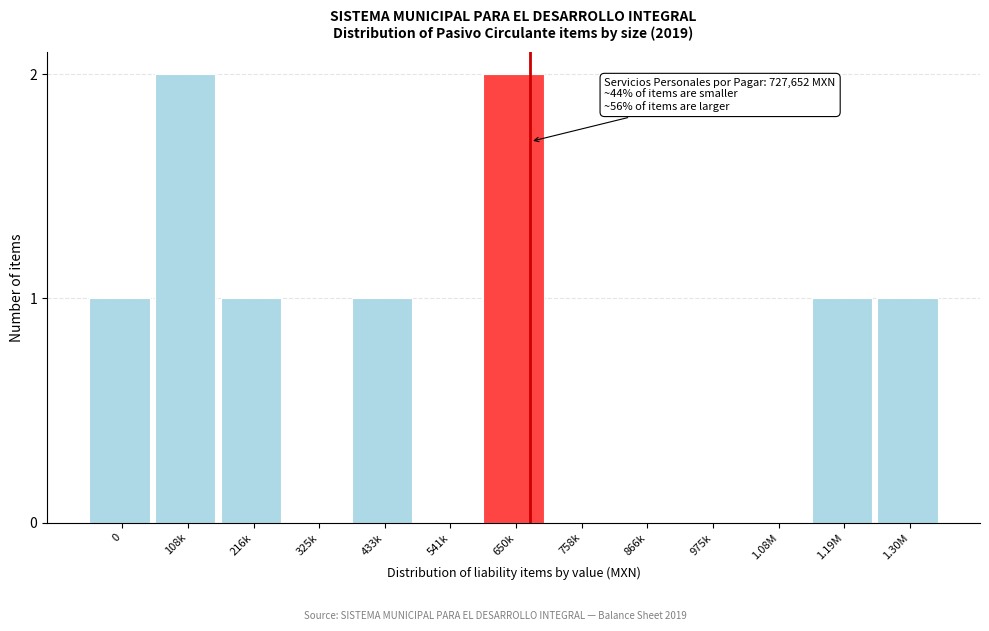

Reading right to left, list all the values displayed in this chart.

1.30M=1	1.19M=1	1.08M=0	975k=0	866k=0	758k=0	650k=2	541k=0	433k=1	325k=0	216k=1	108k=2	0=1